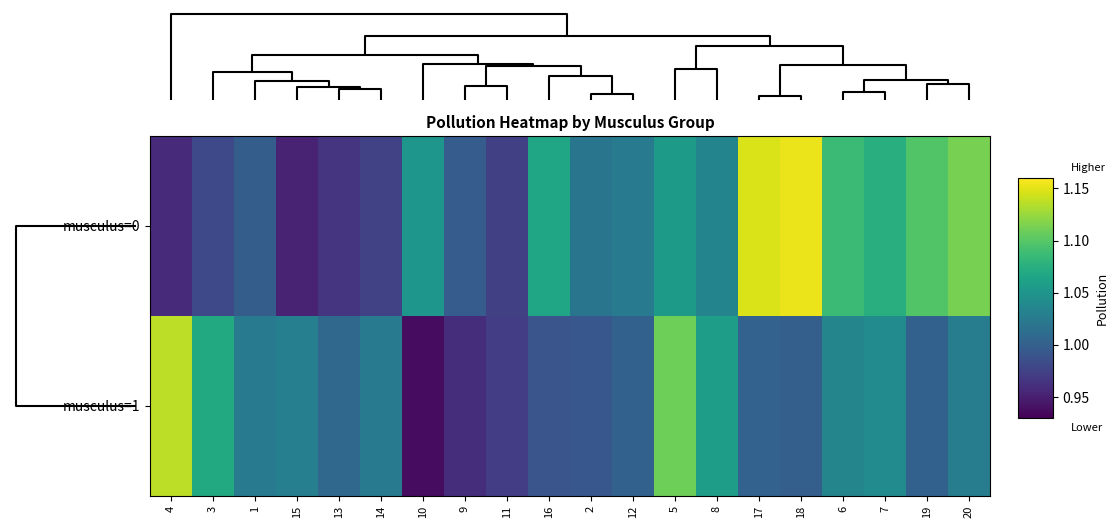

At 19, list the series in order from smallest to largest.

musculus=1, musculus=0